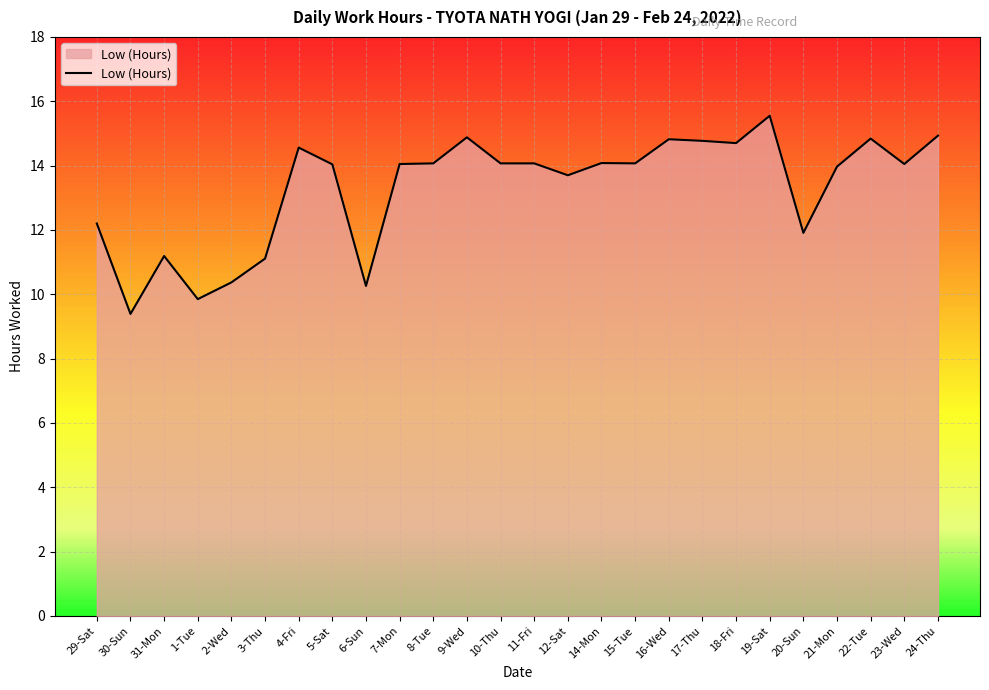

How many categories are shown in the chart?

26